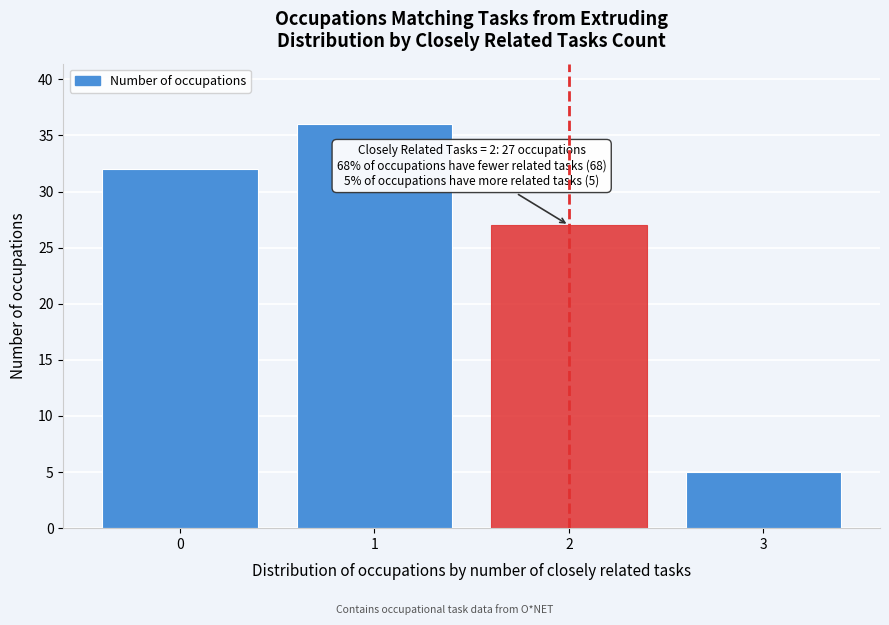

Reading left to right, what are all the values shown in this chart?

0=32	1=36	2=27	3=5